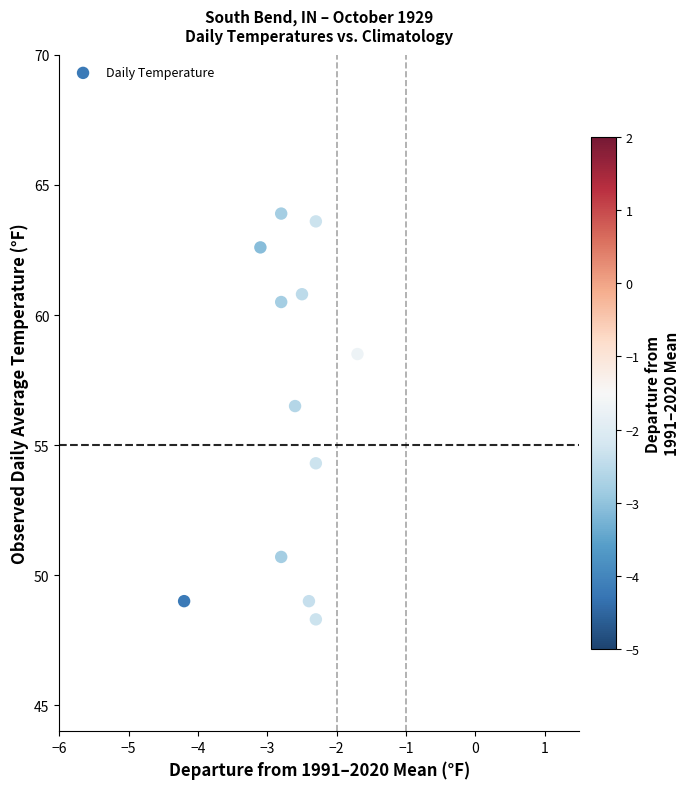

What is the range of Y values (max minus min)?

15.6